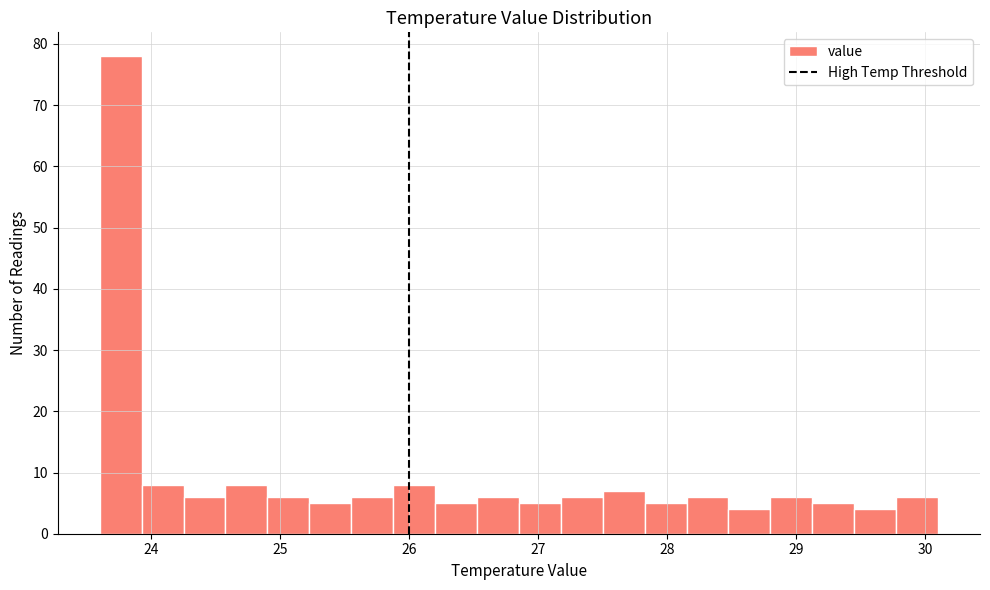

Around what value on the x-axis is the tallest bar? Give the approximate position of its centre, as read against the axis.

23.8